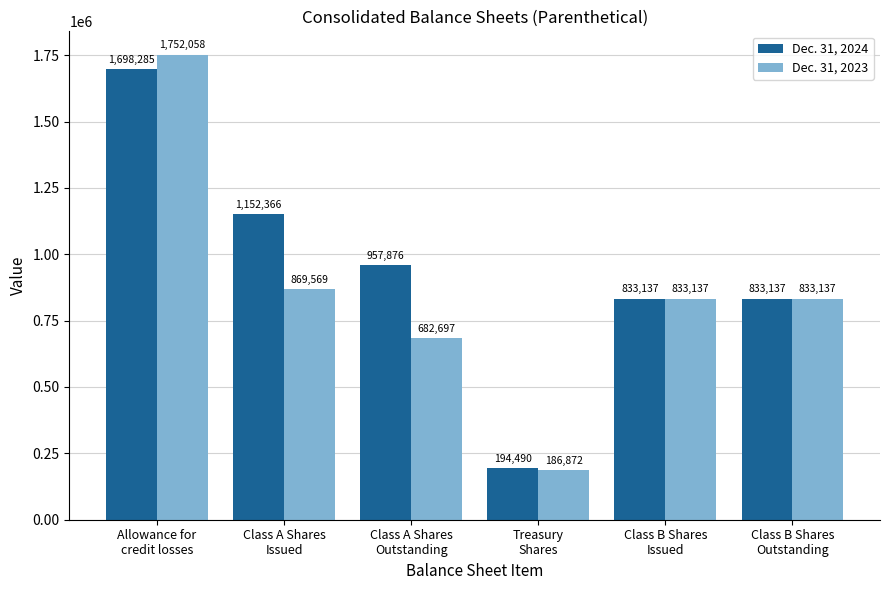

Reading left to right, what are all the values shown in this chart?

Dec. 31, 2024: 1698285	1152366	957876	194490	833137	833137
Dec. 31, 2023: 1752058	869569	682697	186872	833137	833137